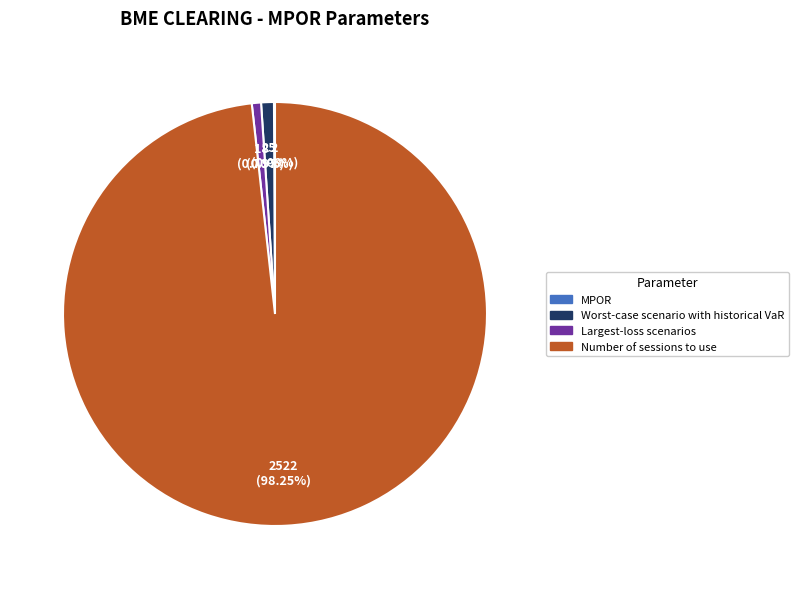

What percentage is the Largest-loss scenarios slice, to the nearest percent?

1%